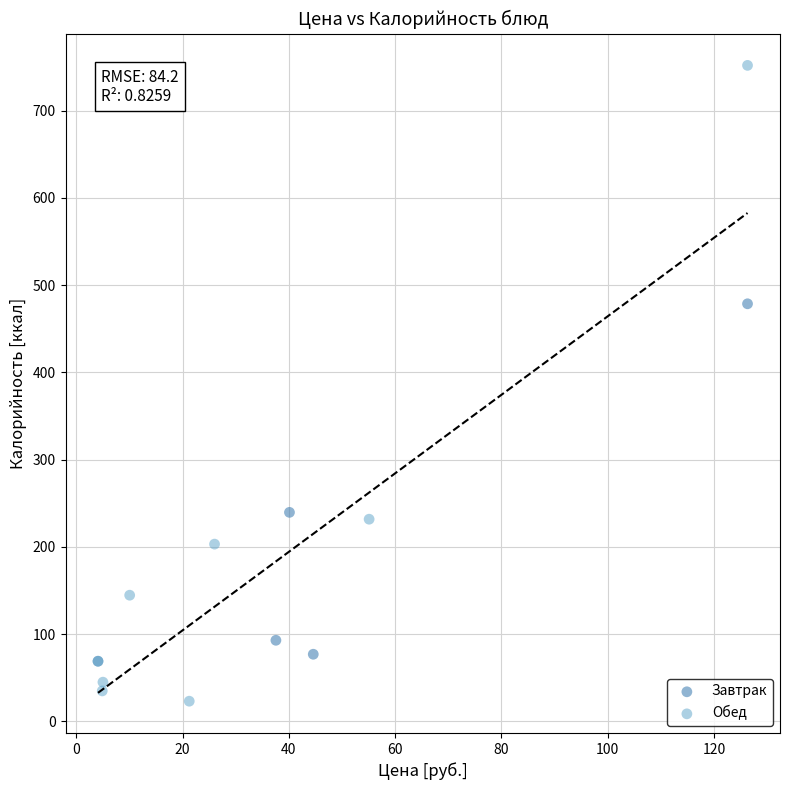

What are all the series names shown in the legend?

Завтрак, Обед